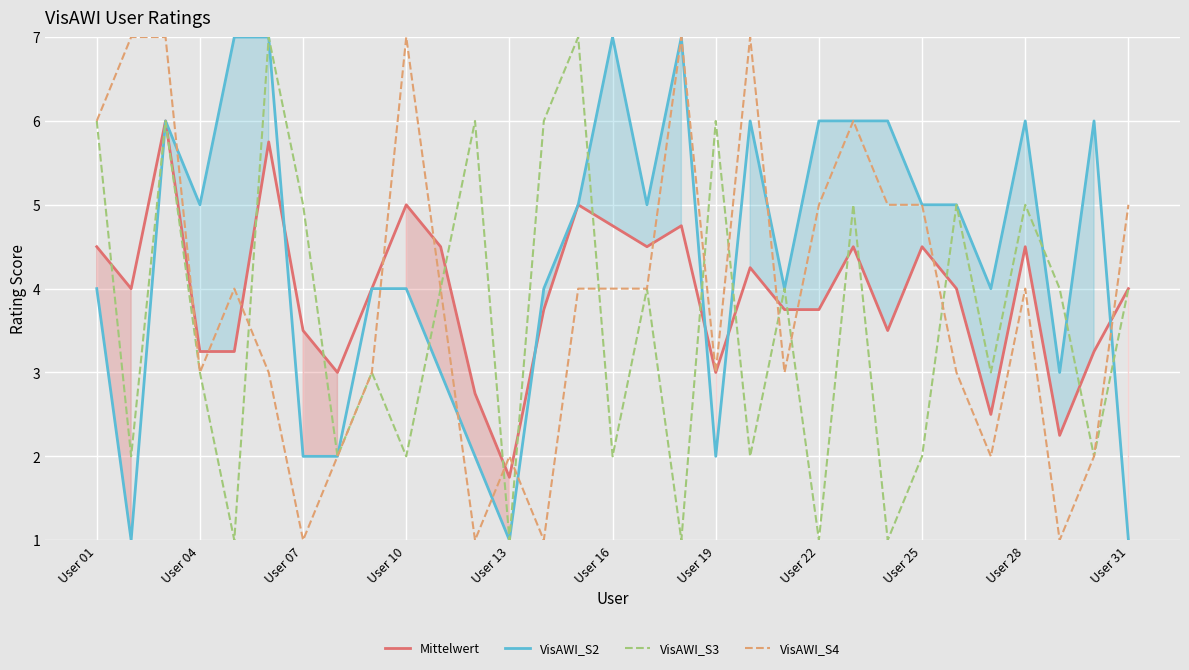

Reading left to right, extract all data points from this chart.

Mittelwert: 4.5	4.0	6.0	3.2	3.2	5.8	3.5	3.0	4.0	5.0	4.5	2.8	1.8	3.8	5.0	4.8	4.5	4.8	3.0	4.2	3.8	3.8	4.5	3.5	4.5	4.0	2.5	4.5	2.2	3.2	4.0
VisAWI_S2: 4.0	1.0	6.0	5.0	7.0	7.0	2.0	2.0	4.0	4.0	3.0	2.0	1.0	4.0	5.0	7.0	5.0	7.0	2.0	6.0	4.0	6.0	6.0	6.0	5.0	5.0	4.0	6.0	3.0	6.0	1.0
VisAWI_S3: 6.0	2.0	6.0	3.0	1.0	7.0	5.0	2.0	3.0	2.0	4.0	6.0	1.0	6.0	7.0	2.0	4.0	1.0	6.0	2.0	4.0	1.0	5.0	1.0	2.0	5.0	3.0	5.0	4.0	2.0	4.0
VisAWI_S4: 6.0	7.0	7.0	3.0	4.0	3.0	1.0	2.0	3.0	7.0	4.0	1.0	2.0	1.0	4.0	4.0	4.0	7.0	3.0	7.0	3.0	5.0	6.0	5.0	5.0	3.0	2.0	4.0	1.0	2.0	5.0